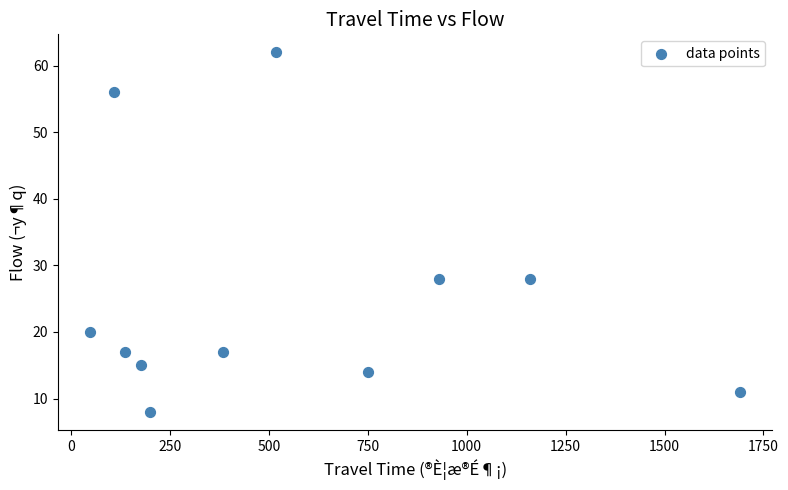

What is the range of X values (max minus min)?

1641